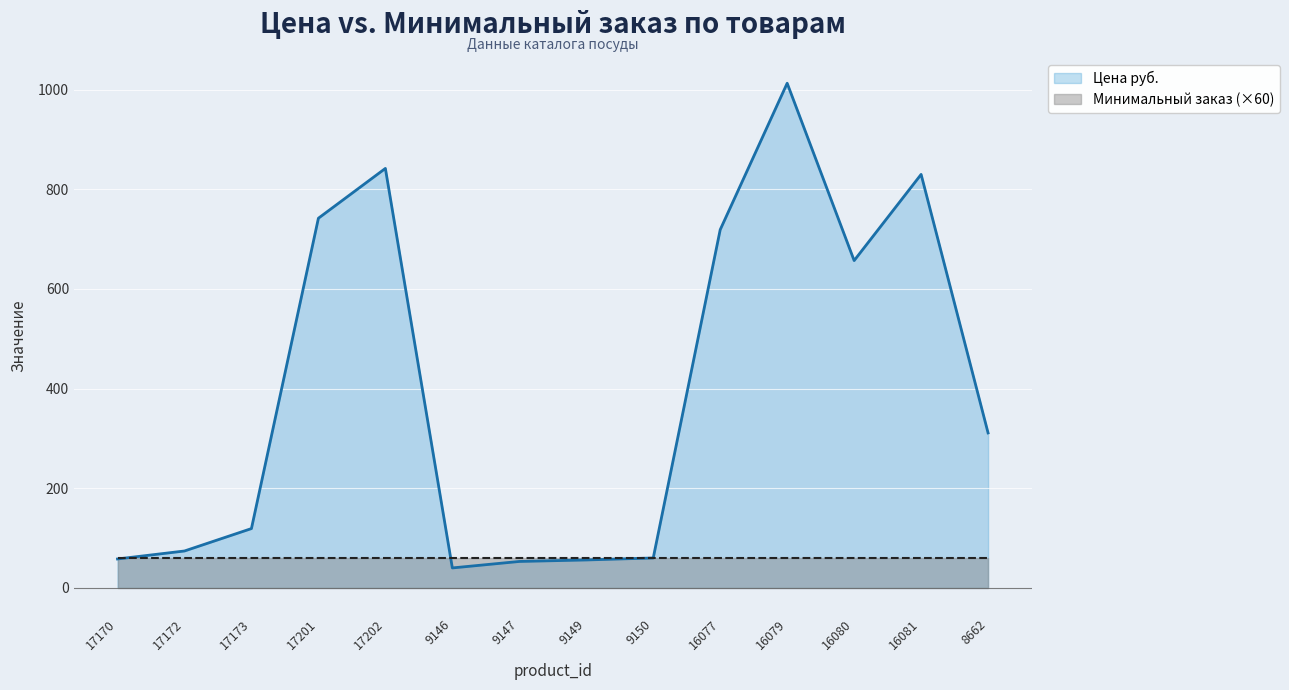

What is the value of the 3rd point from the left?

119